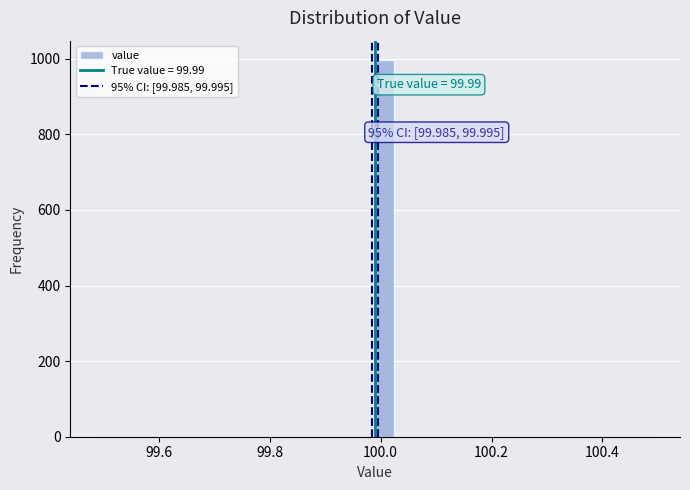

Around what value on the x-axis is the tallest bar? Give the approximate position of its centre, as read against the axis.

100.00